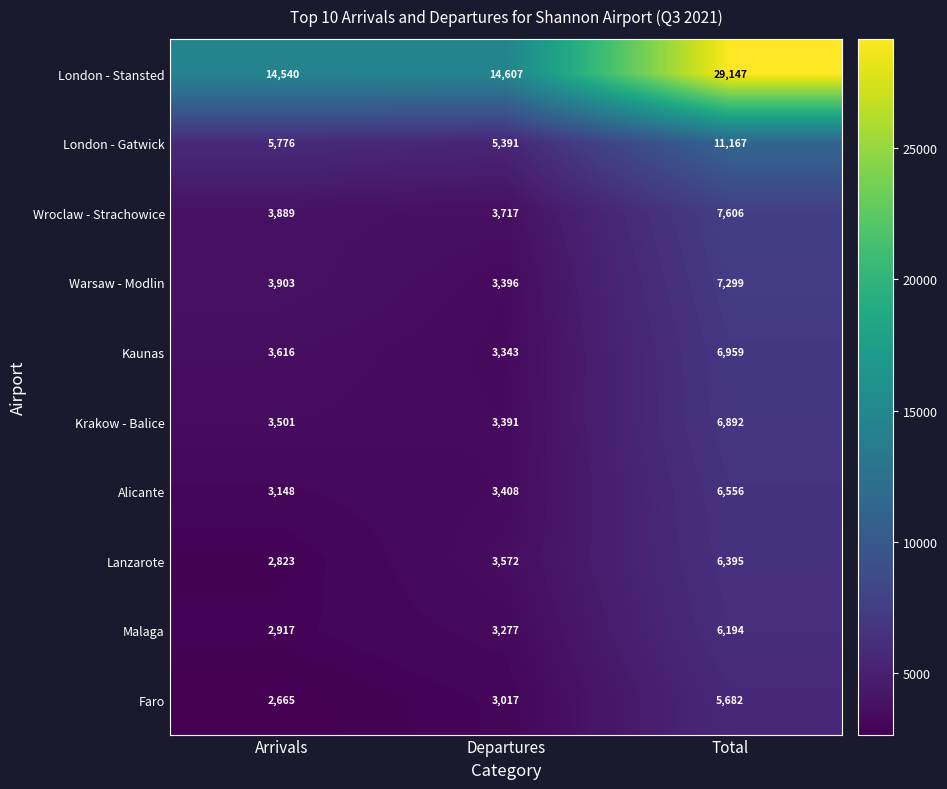

The Faro series shows 3017 at Departures. True or false?

True